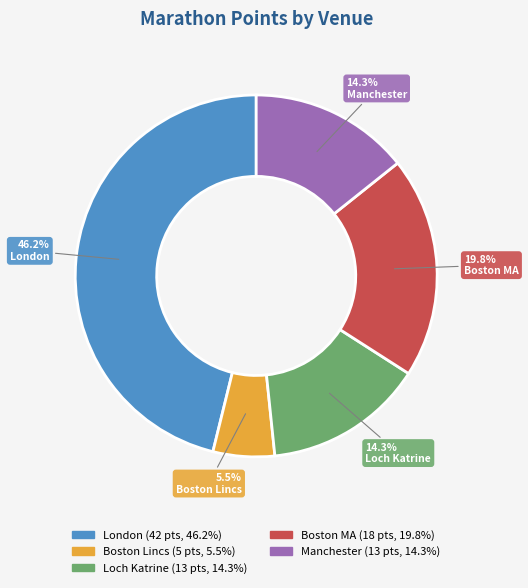

Is there a majority slice in this chart?

No